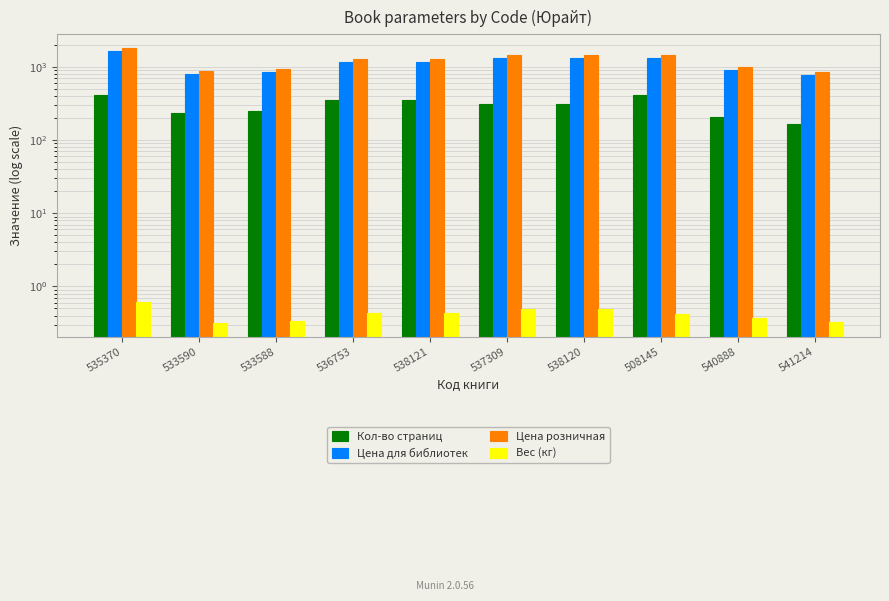

What is the label of the 7th bar from the left?

538120